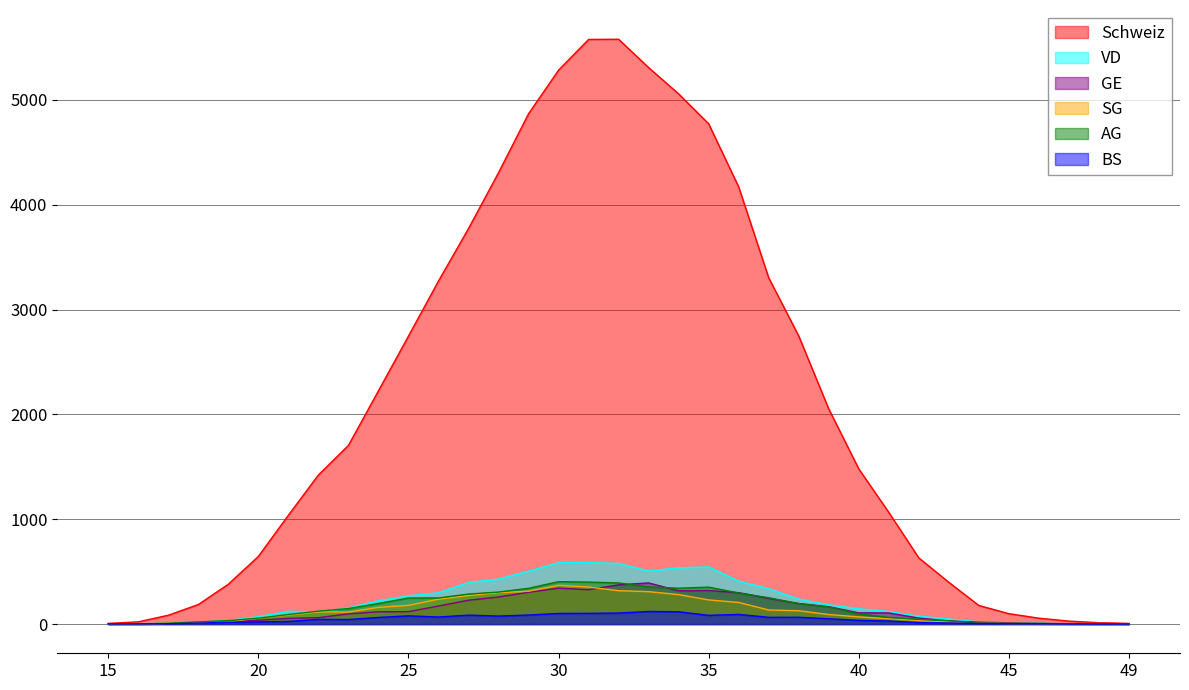

What is the sum of all Schweiz values?

74481